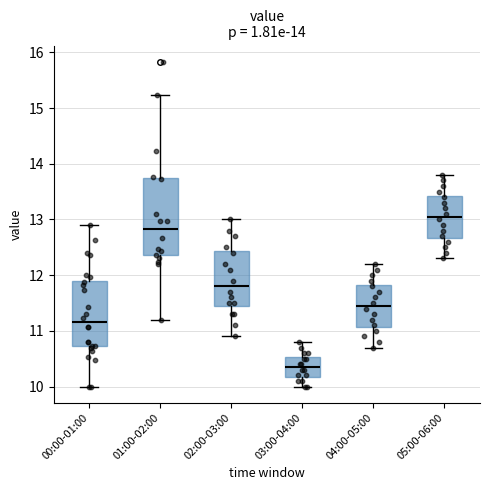

Which box is the tallest, from its lower edge to its upper edge?

01:00-02:00